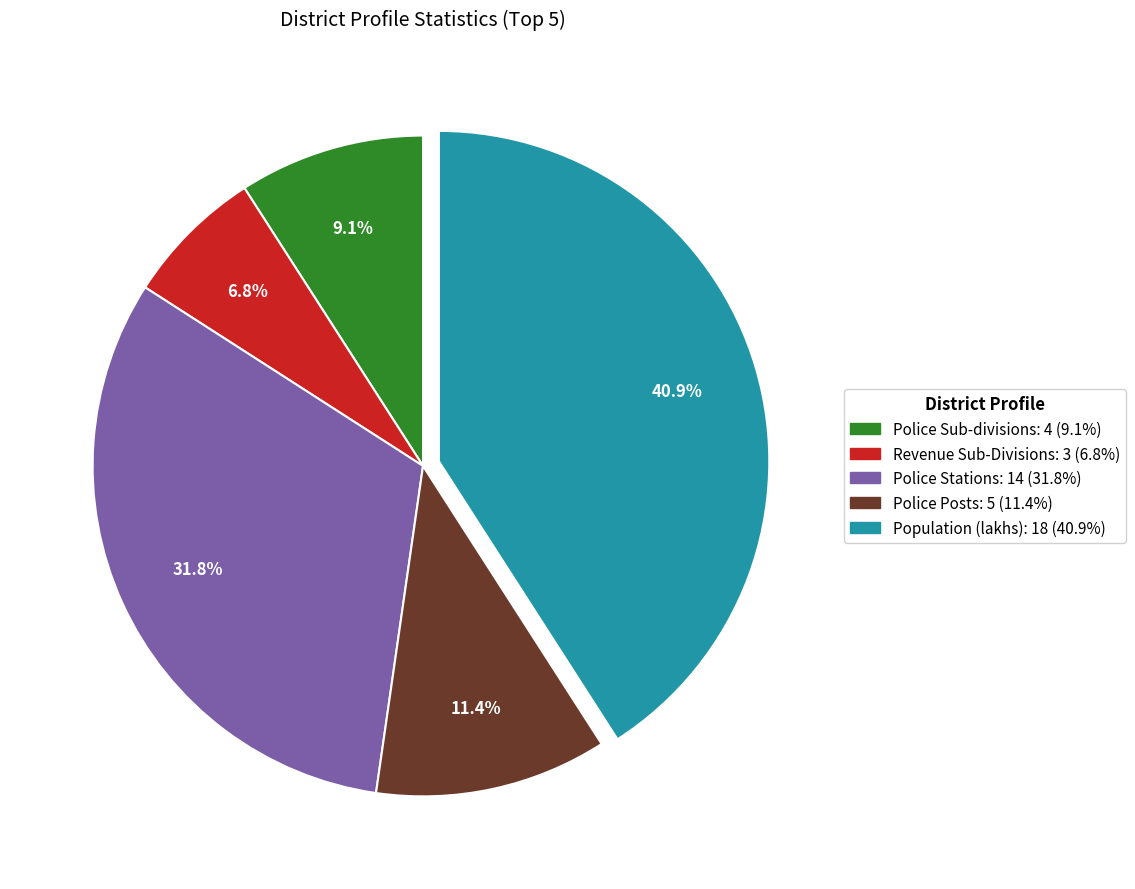

Is there a majority slice in this chart?

No